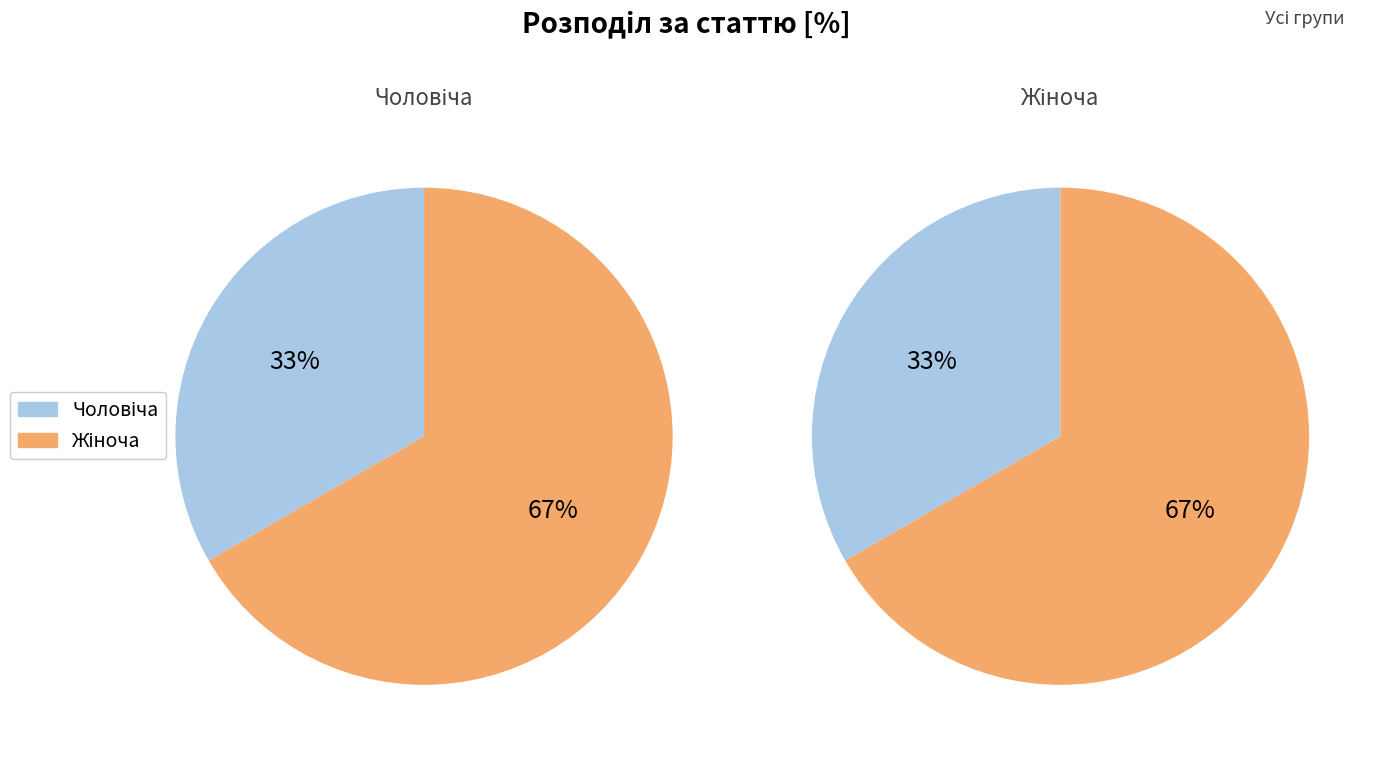

Between Чоловіча and Жіноча, which is larger?

Жіноча